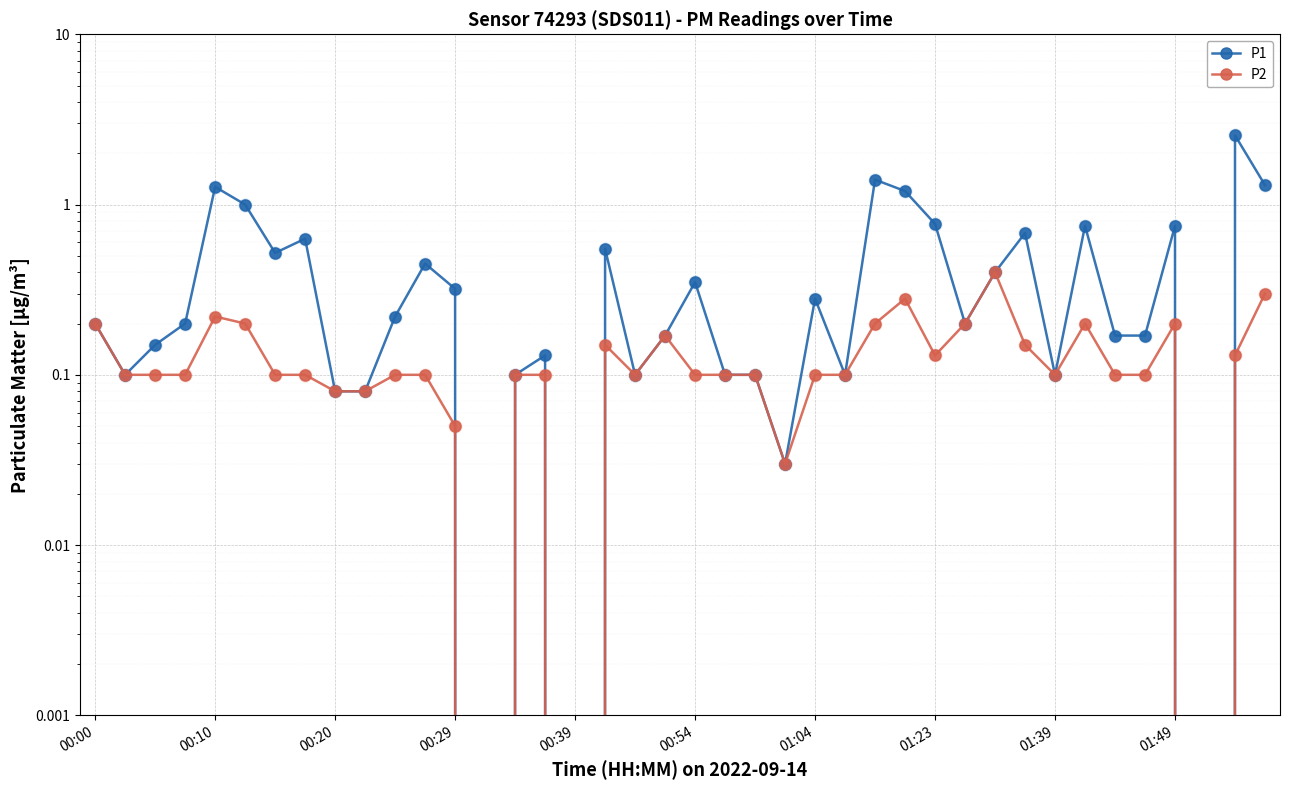

What are all the series names shown in the legend?

P1, P2